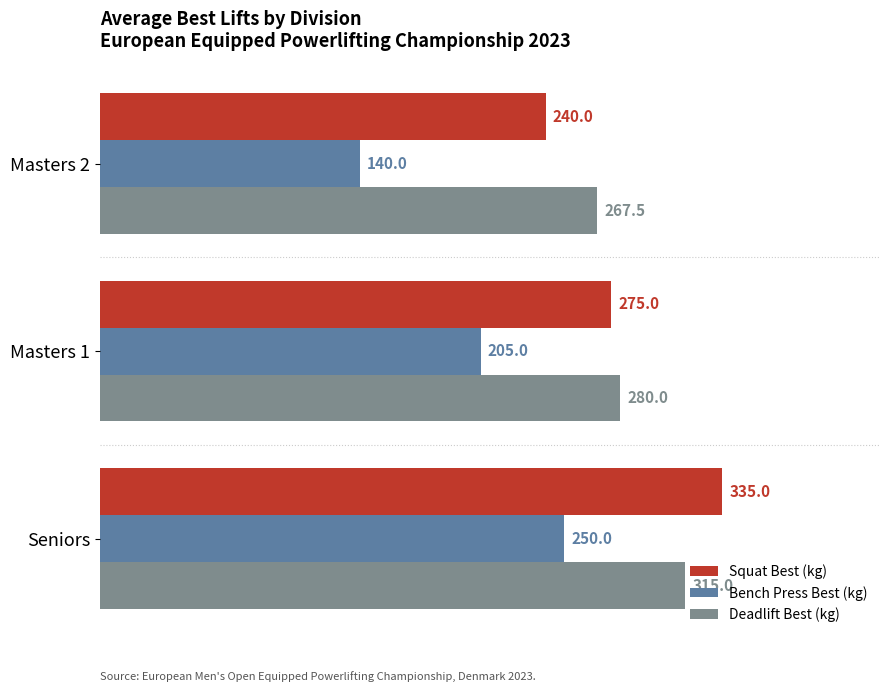

What is the smallest value displayed?

140.0